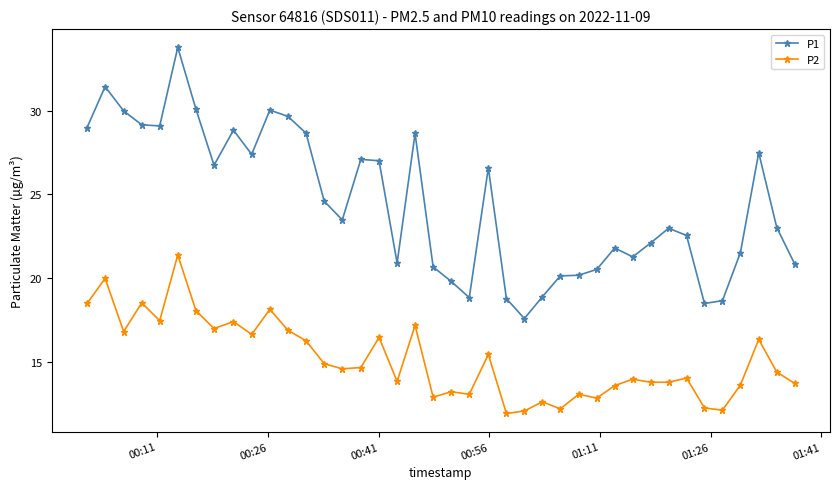

What is the value of the P2 point at the 25th from the left?

12.1